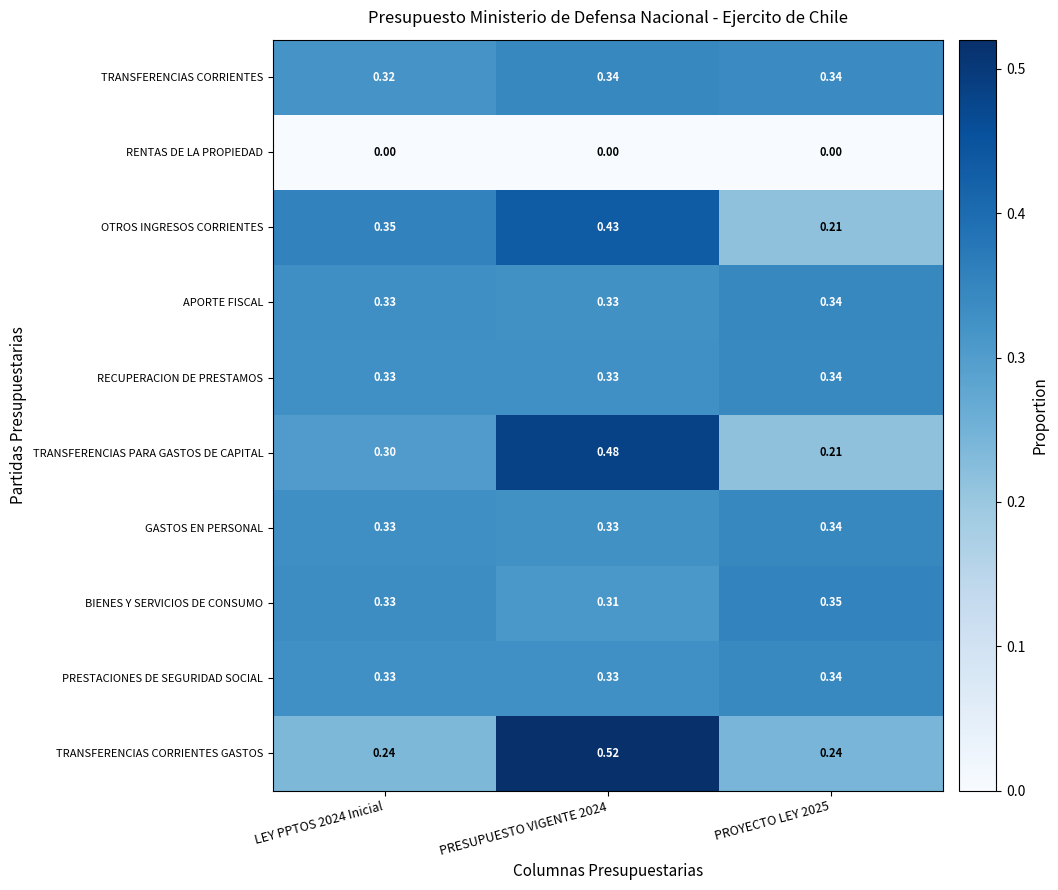

Which series changed the most between LEY PPTOS 2024 Inicial and PRESUPUESTO VIGENTE 2024?

TRANSFERENCIAS CORRIENTES GASTOS